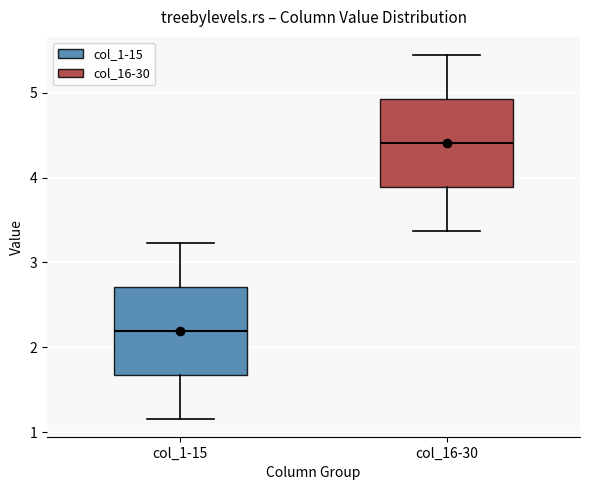

Reading left to right, transcribe this box plot: for each box, give where its median line is, the range the box spans, and where its two whiskers end, as read against the y-axis. The values are not printed on the chart, so give them approximately, as read against the axis.

col_1-15: median 2.2, box 1.7 to 2.7, whiskers 1.2 to 3.2
col_16-30: median 4.4, box 3.9 to 4.9, whiskers 3.4 to 5.4